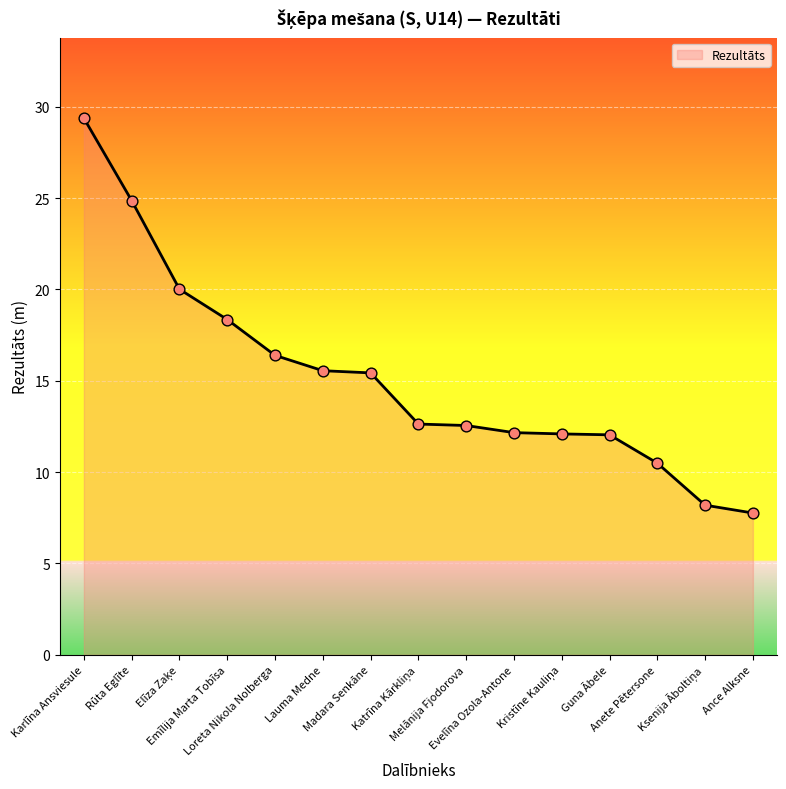

Which has a higher value, Anete Pētersone or Evelīna Ozola-Antone?

Evelīna Ozola-Antone